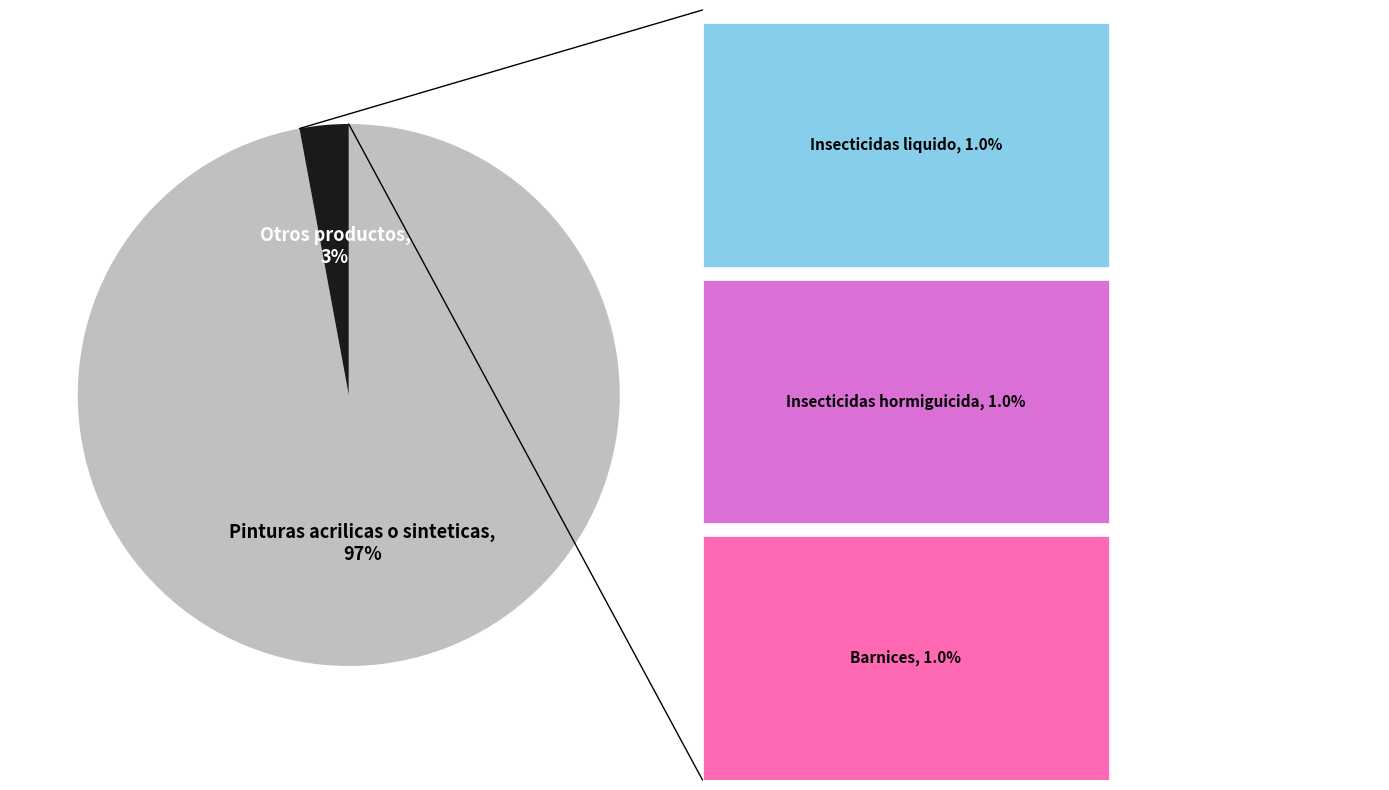

To the nearest percent, what is the average slice percentage?

50%